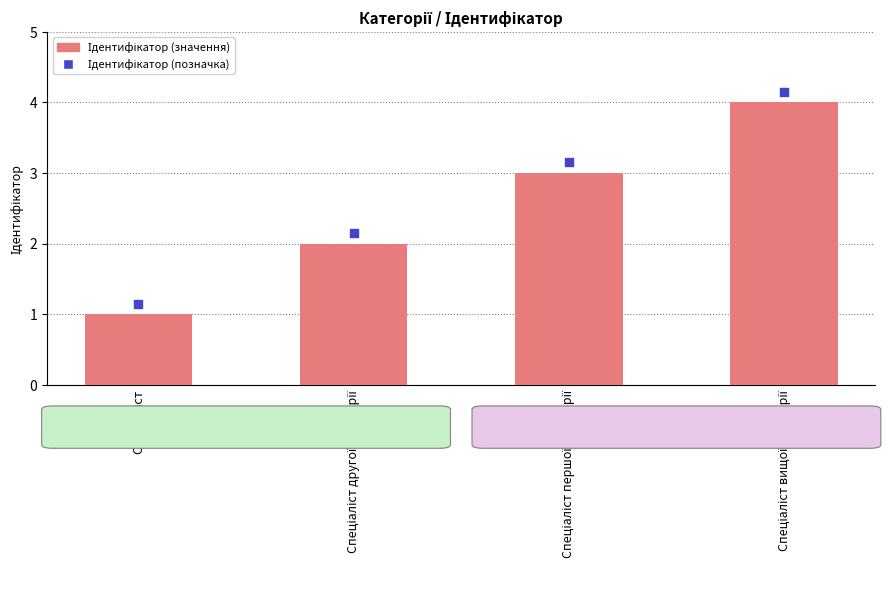

Which series reaches the maximum Y coordinate?

Ідентифікатор (позначка)